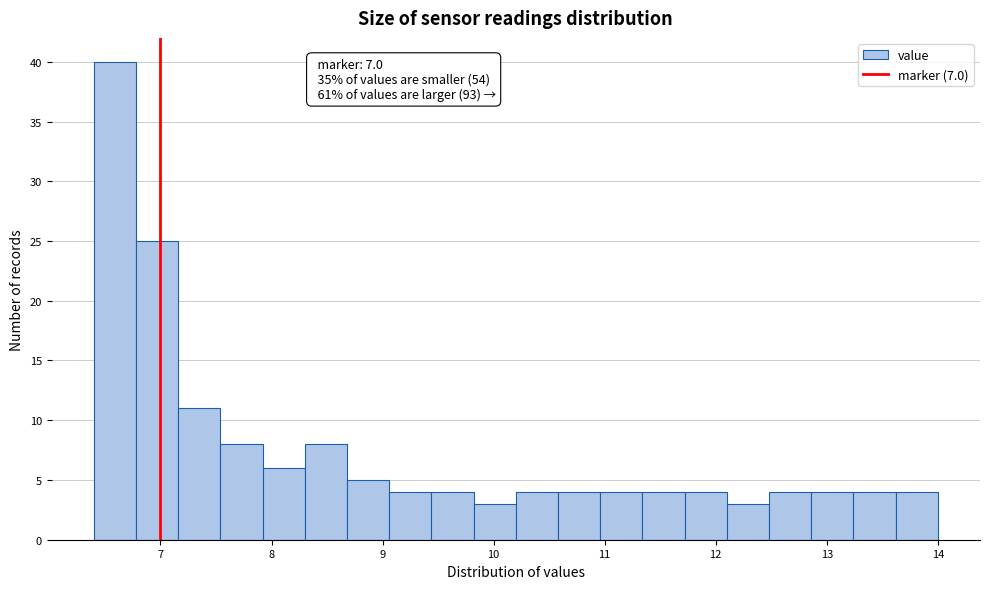

Read against the x-axis, roughly where is the centre of the tallest bar?

6.6